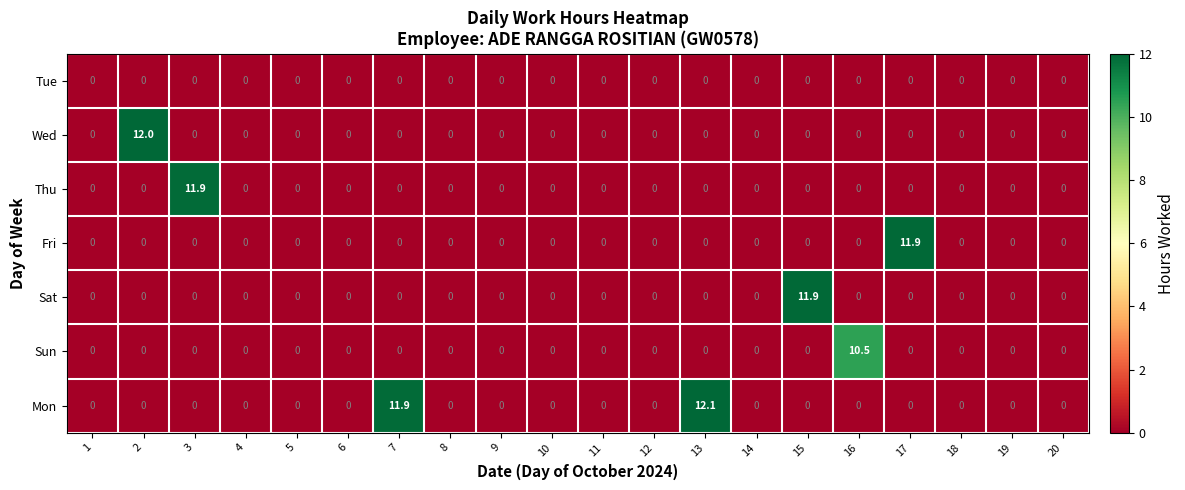

Where is Mon nearest to the value 6?

7